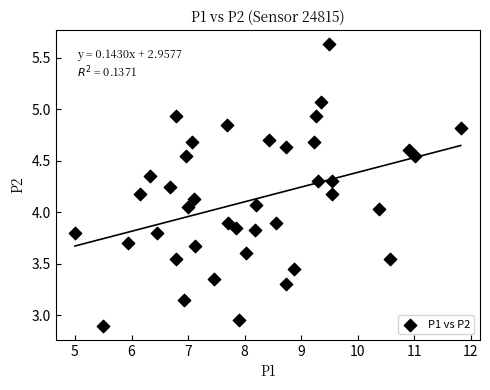

What is the range of X values (max minus min)?

6.8